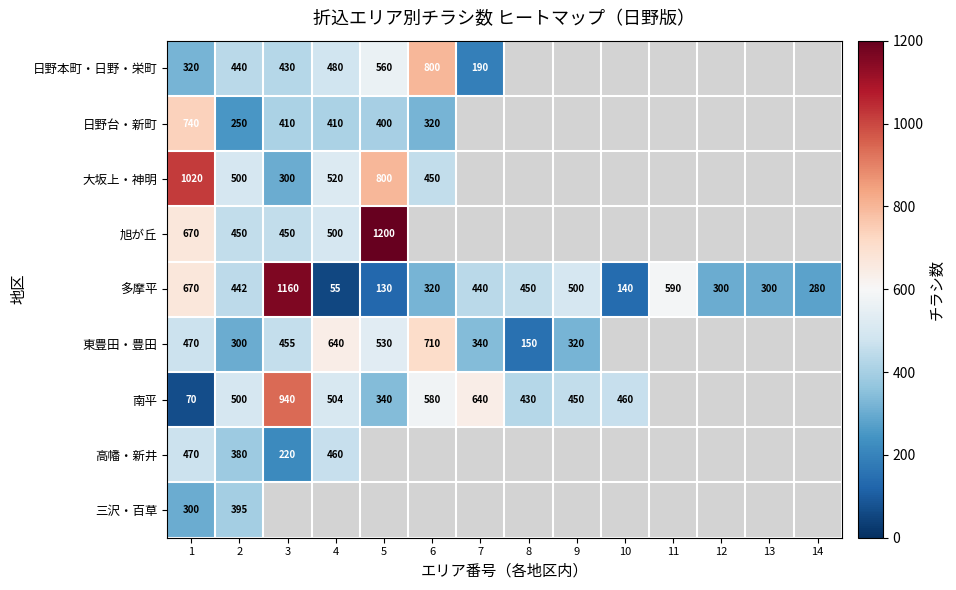

At how many categories does at least one series exceed 832?

3